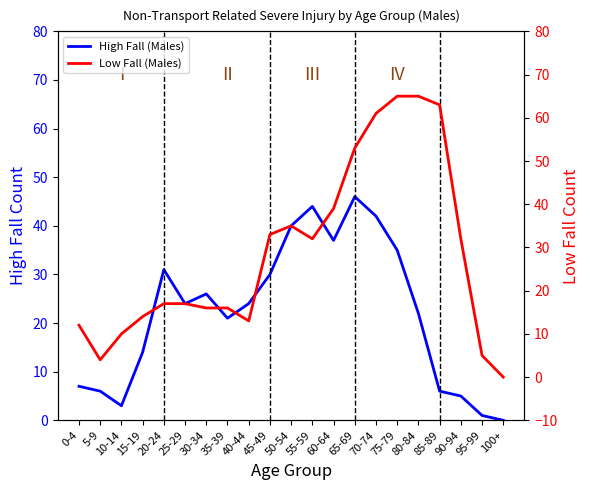

At which category does High Fall (Males) reach its first local valley?

10-14